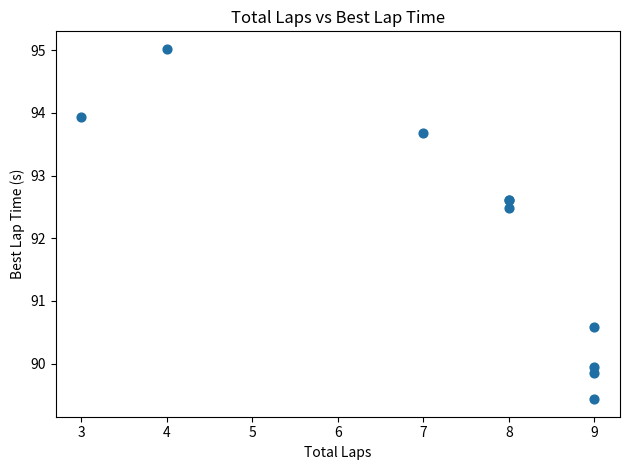

What Y value in the scatter plot is closest to 92?

92.5